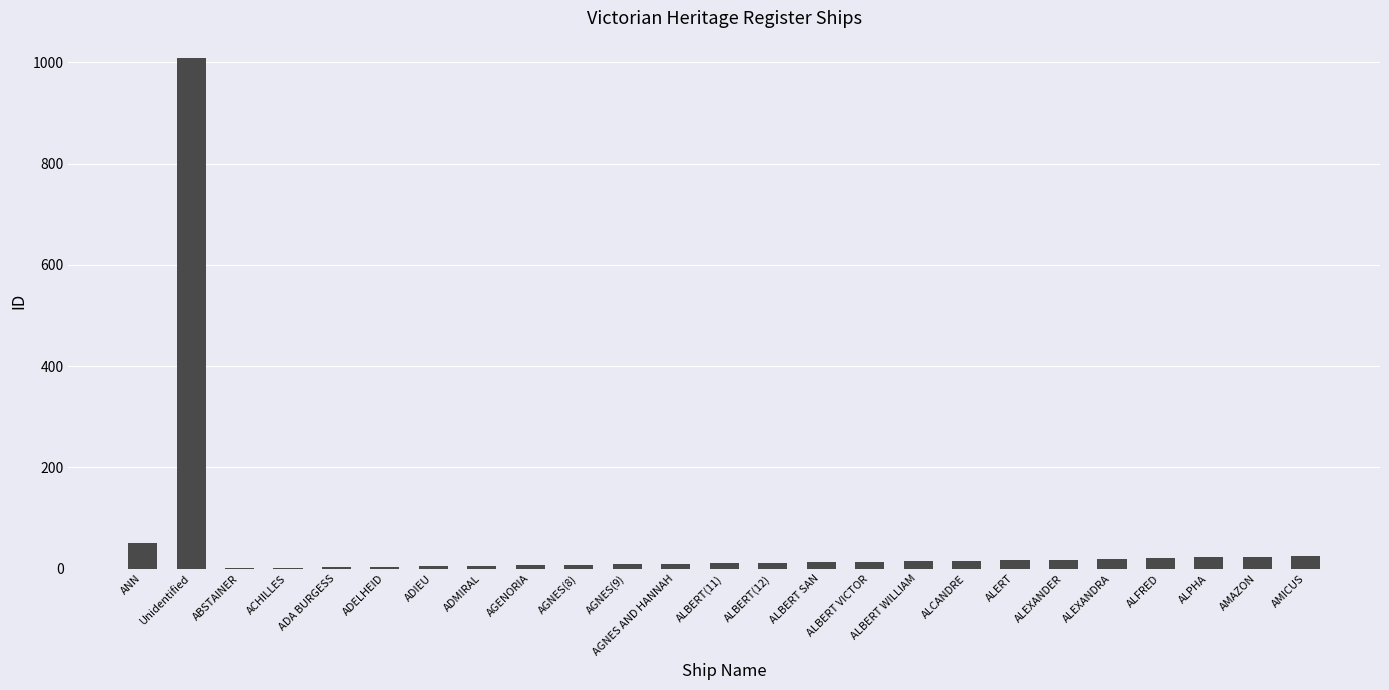

Where is the data nearest to the value 505?

ANN